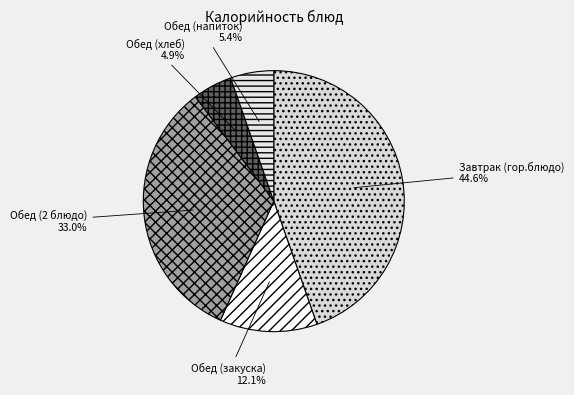

Which has a higher value, Обед (закуска) or Завтрак (гор.блюдо)?

Завтрак (гор.блюдо)